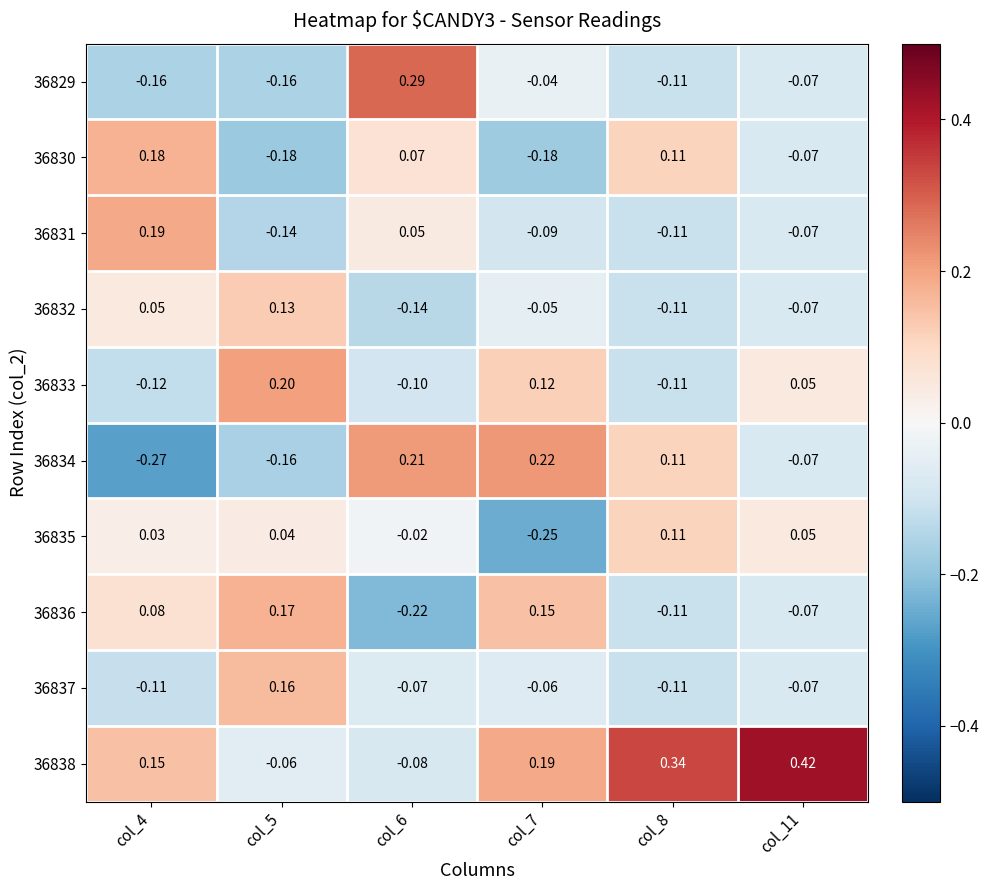

Is the value of 36829 at col_4 greater than the value of 36833 at col_7?

No